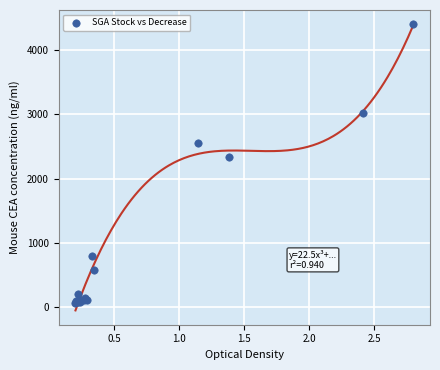

What Y value in the scatter plot is closest to 2236?

2339.6